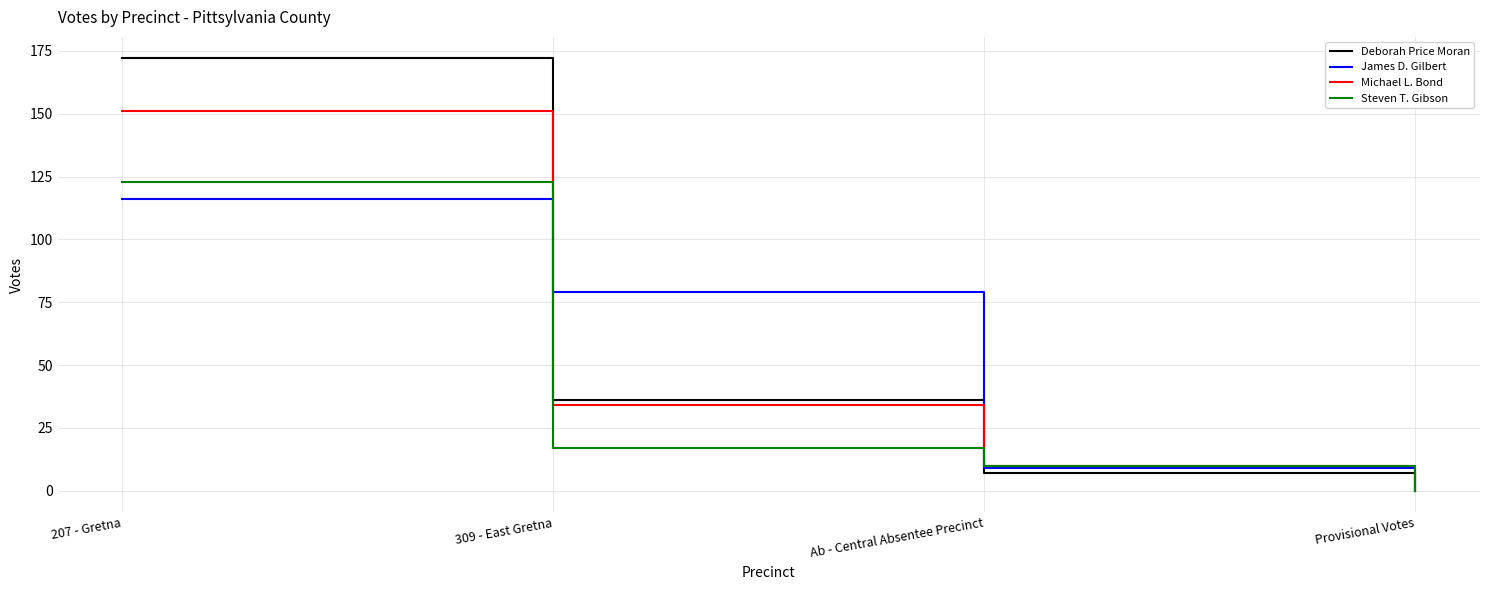

Which series has the widest spread of values?

Deborah Price Moran